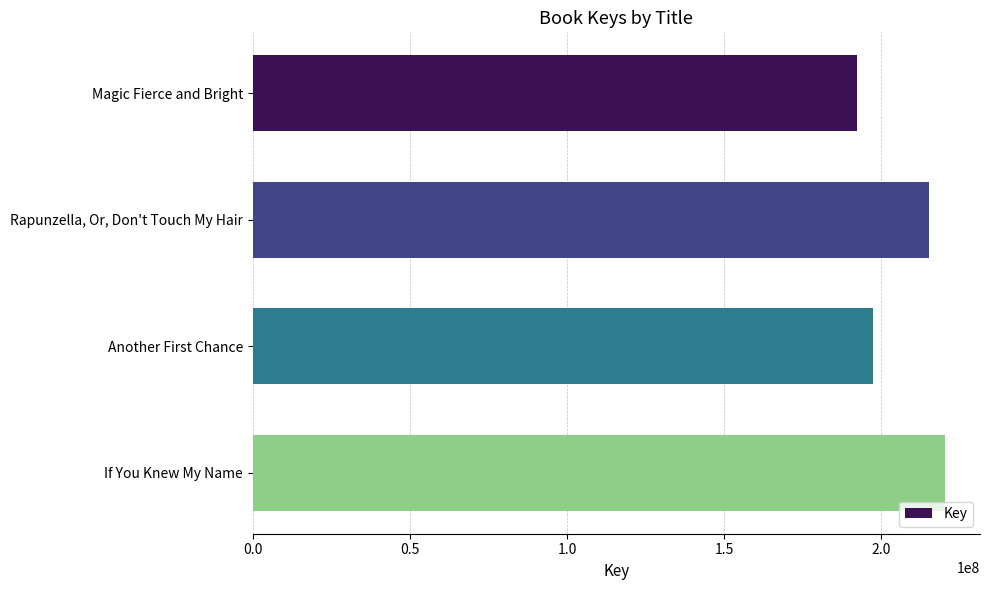

Reading top to bottom, transcribe all the data shown in this chart.

192258746	215044249	197369015	220313359